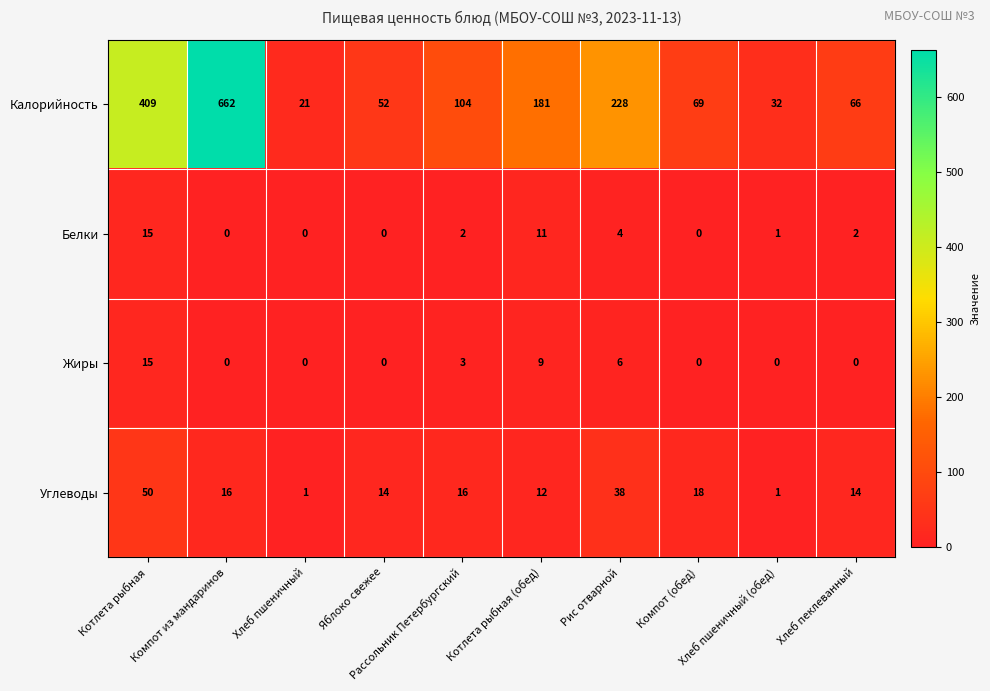

What is the difference between the second highest and second lowest values in the Белки series?

11